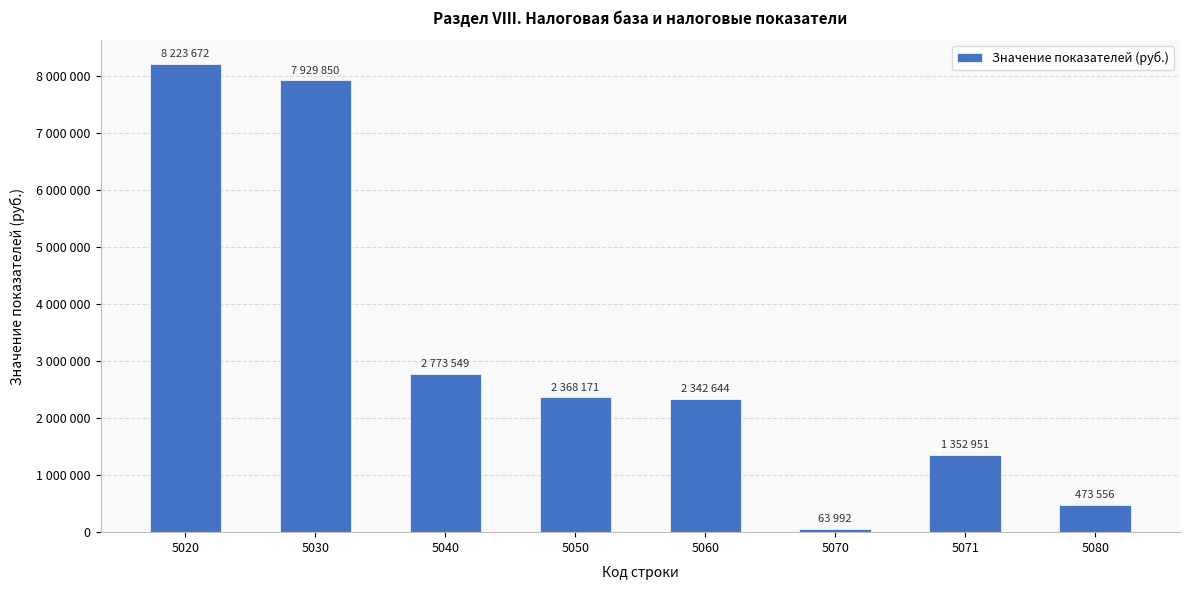

How many values are below 2368171?

4